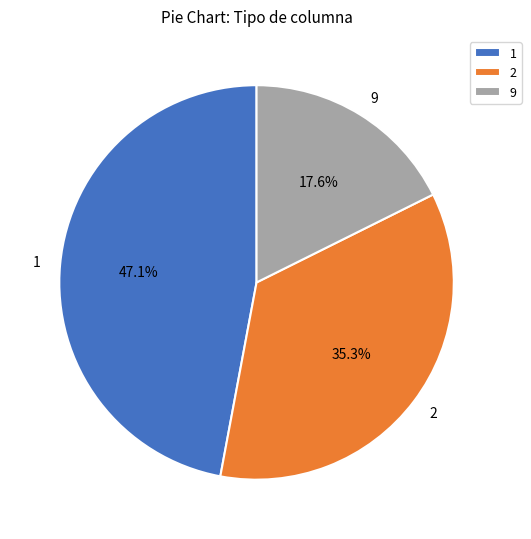

Which slice is the largest?

1